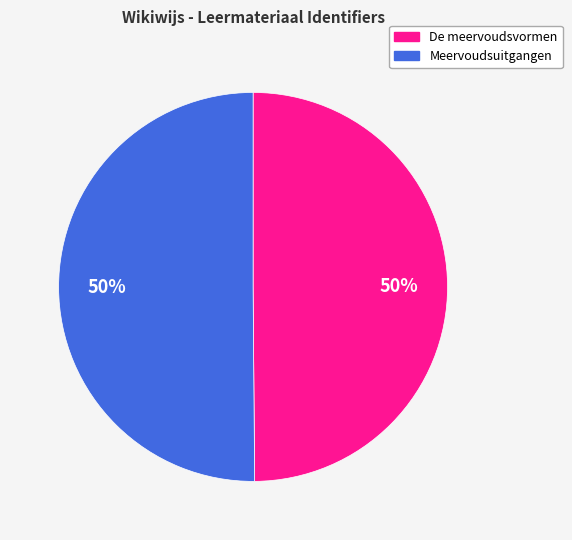

What percentage is the De meervoudsvormen slice, to the nearest percent?

50%